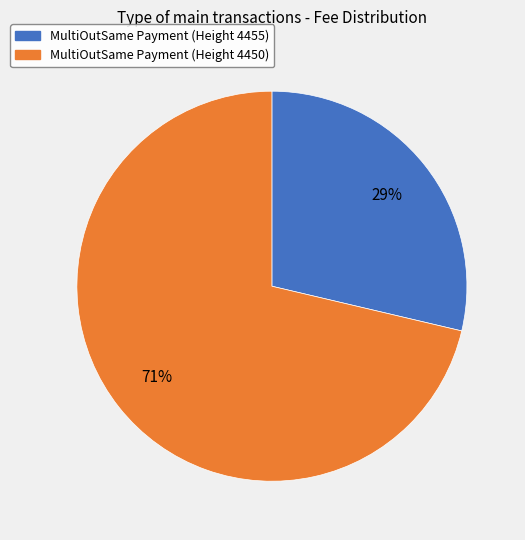

To the nearest percent, what is the combined percentage of MultiOutSame Payment (Height 4455) and MultiOutSame Payment (Height 4450)?

100%